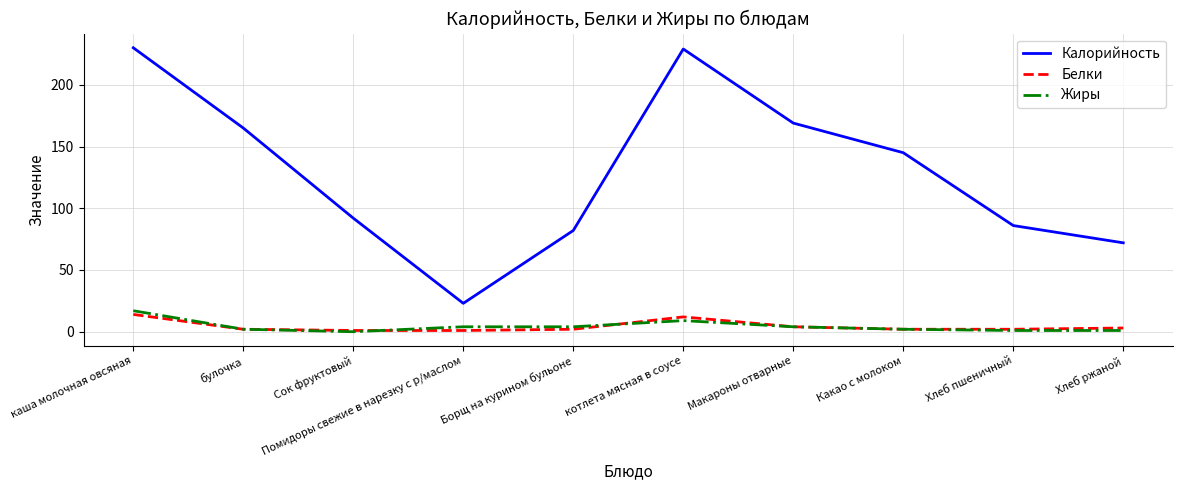

True or false: Жиры and Калорийность intersect in this chart.

False